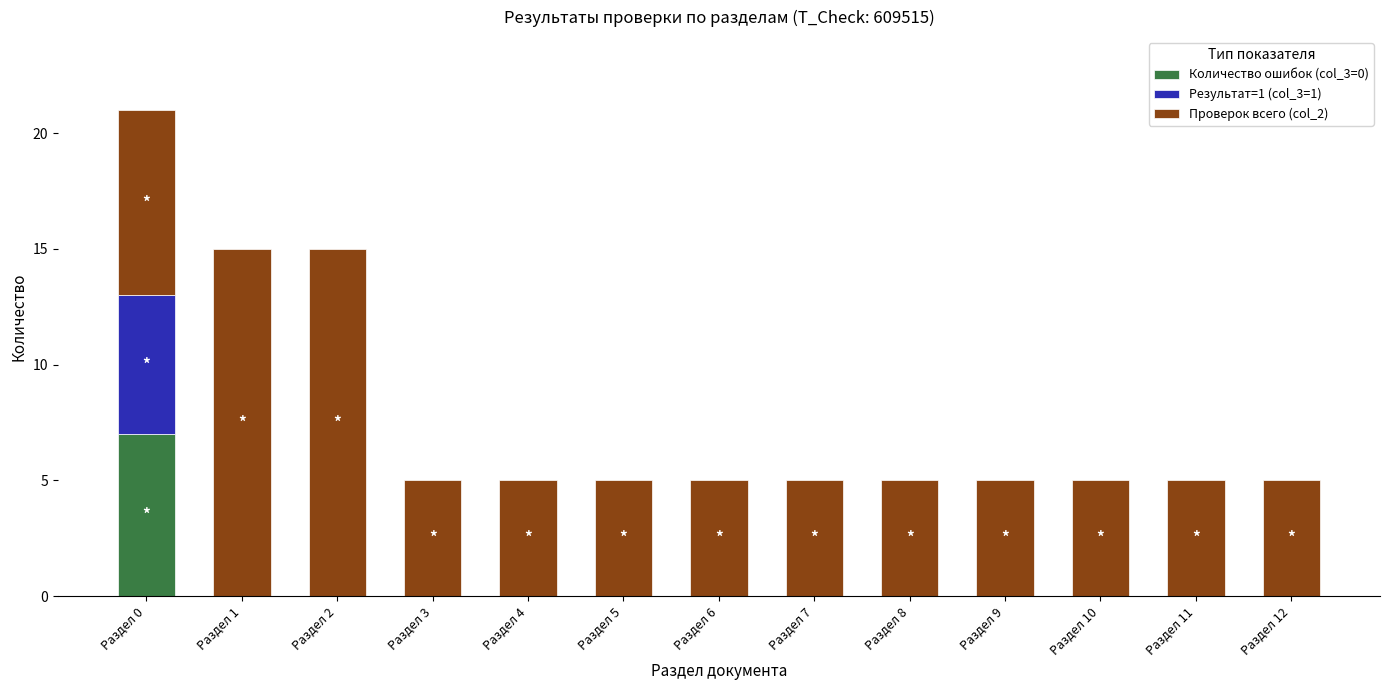

At which category is the sum across all series the highest?

Раздел 0